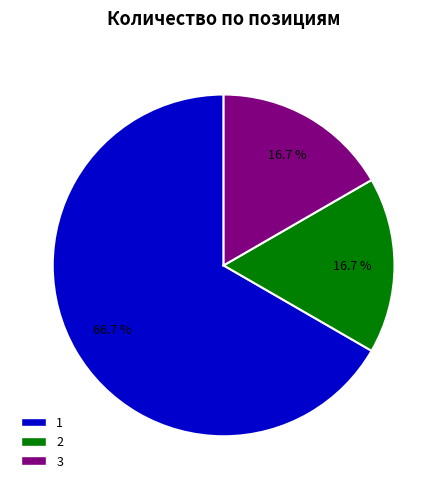

Do 3 and 2 together represent more than half of the pie?

No